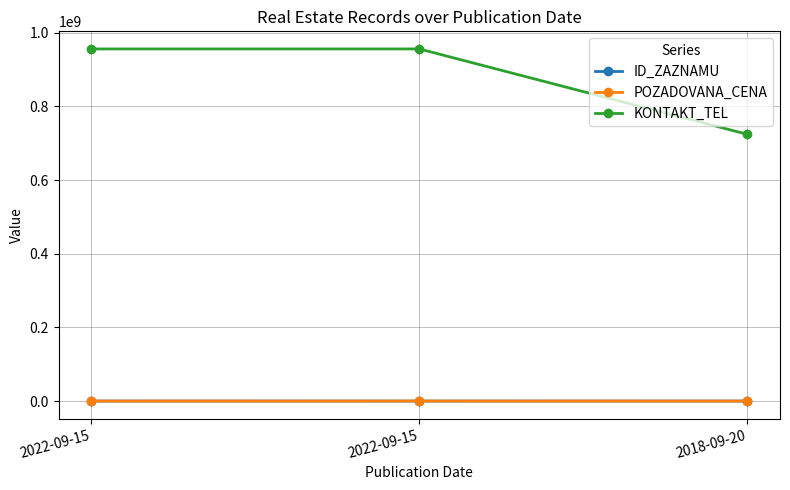

What is the difference between the maximum and second lowest values in the POZADOVANA_CENA series?

136300